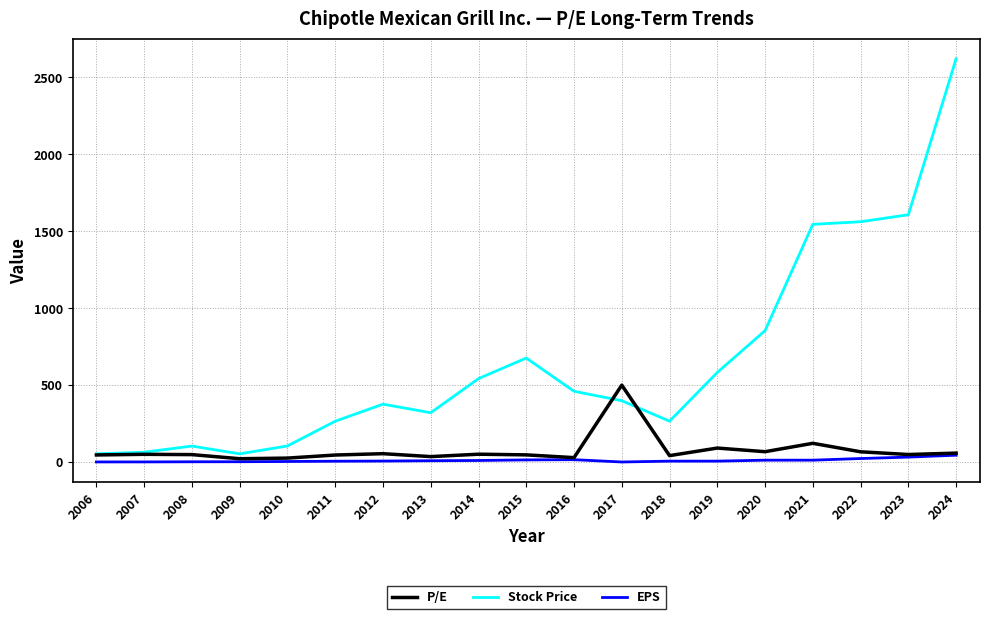

Which series has the widest spread of values?

Stock Price